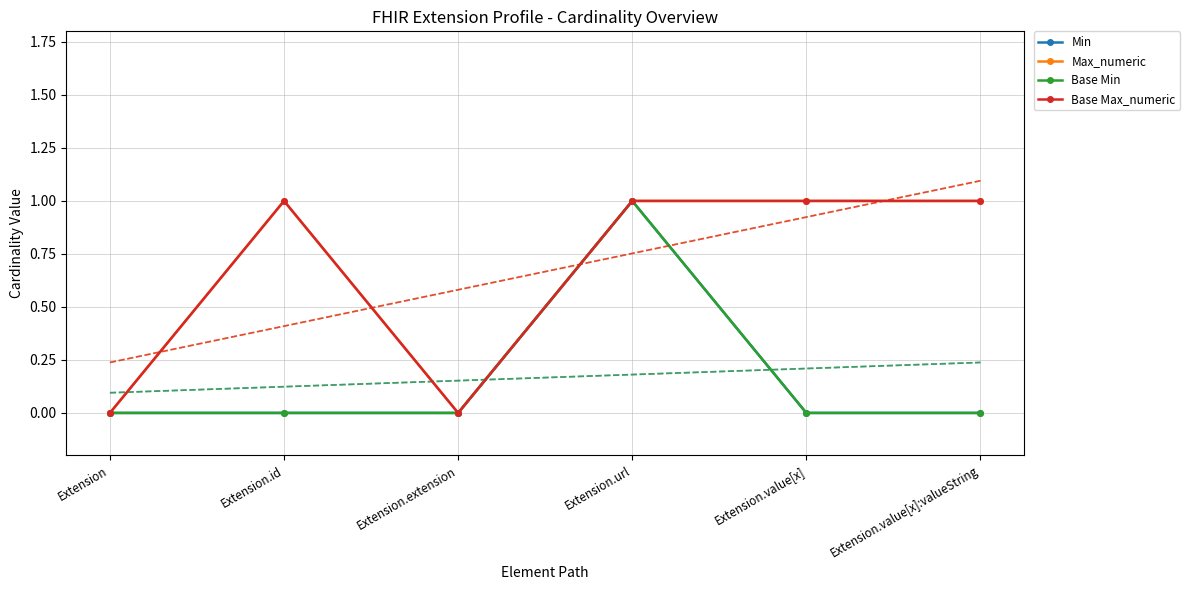

At Extension.value[x]:valueString, list the series in order from smallest to largest.

Min, Base Min, Max_numeric, Base Max_numeric